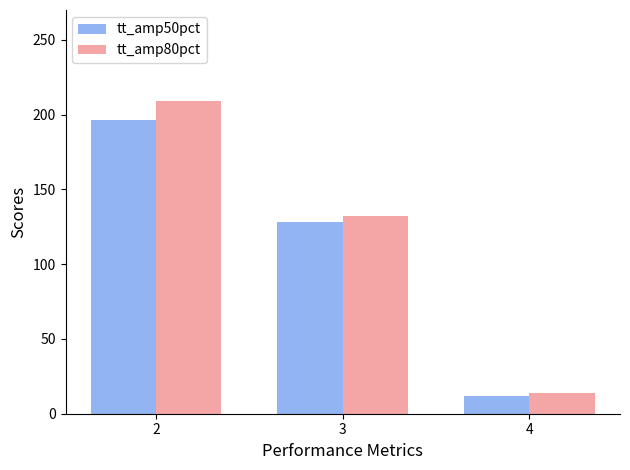

At which label is tt_amp50pct closest to 104?

3